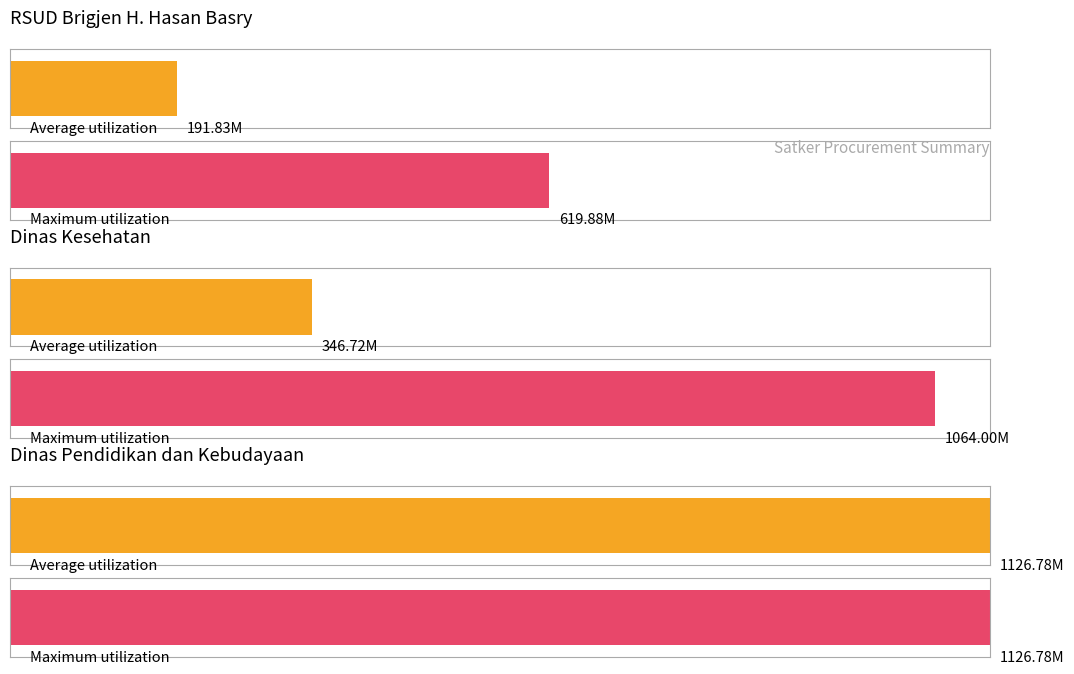

Does the chart contain stacked bars?

No